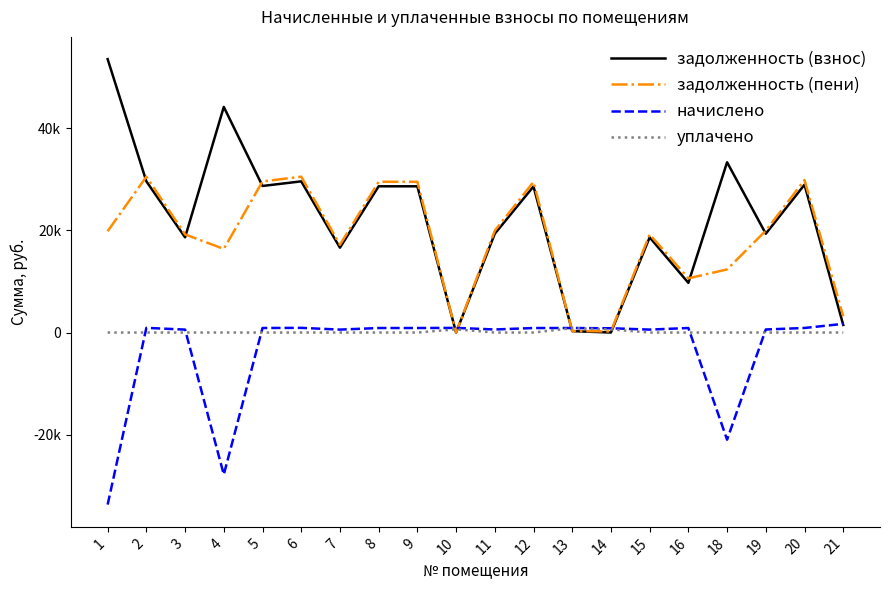

Where do уплачено and задолженность (взнос) first cross each other?

9 and 10